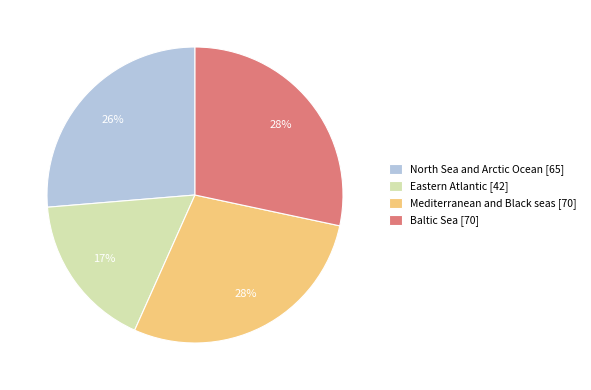

Does Mediterranean and Black seas [70] represent more than half of the total?

No